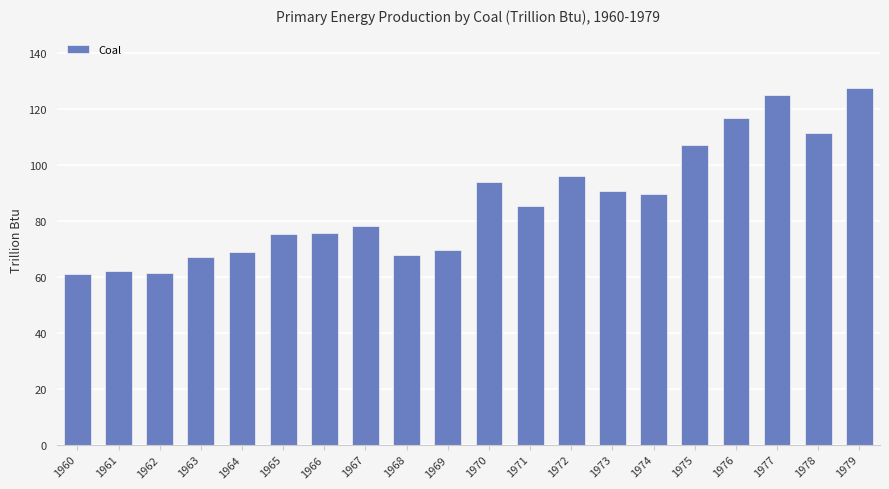

True or false: the data shows 28.8 at 1970.

False